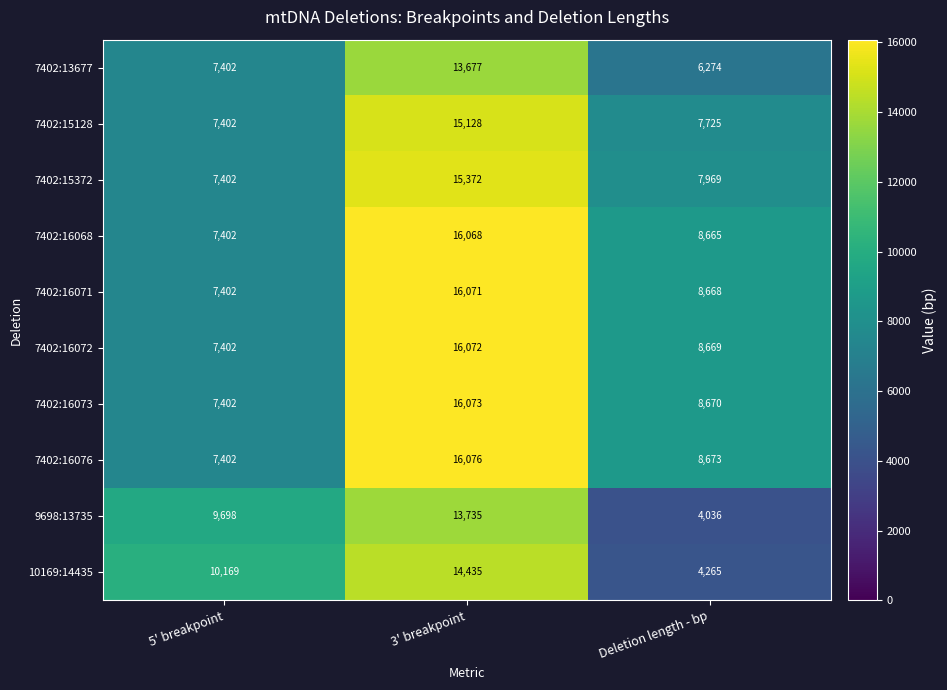

Which series has the widest spread of values?

10169:14435